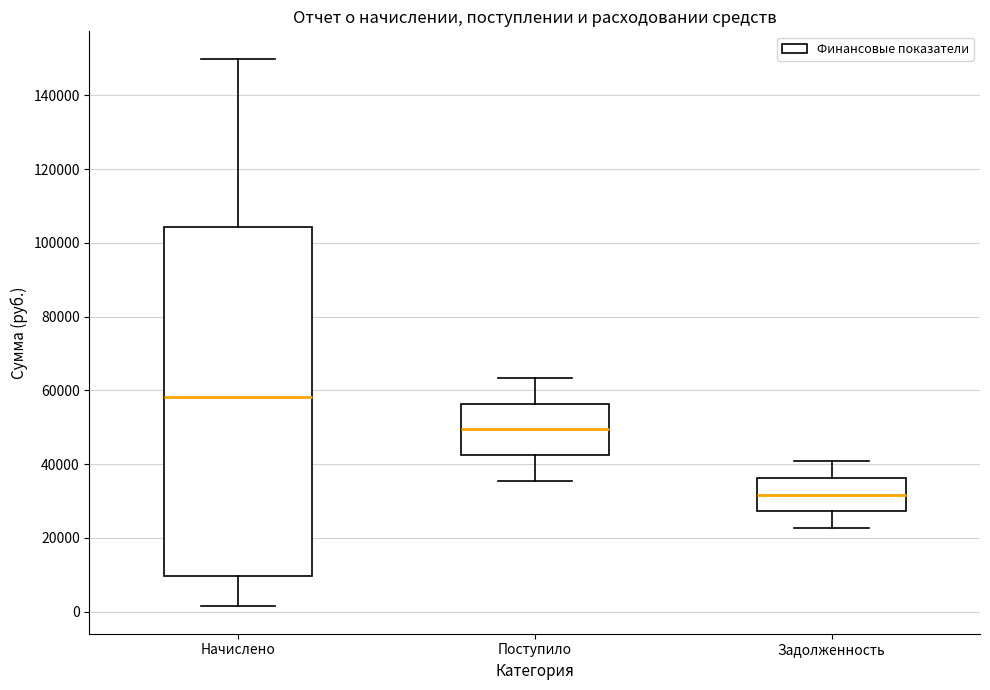

Reading left to right, read every box against the y-axis: the position of its median line, the range the box covers, and the ends of its whiskers. The values are not printed on the chart, so give them approximately, as read against the axis.

Начислено: median 58000, box 10000 to 104000, whiskers 2000 to 150000
Поступило: median 50000, box 42000 to 56000, whiskers 36000 to 64000
Задолженность: median 32000, box 28000 to 36000, whiskers 22000 to 40000